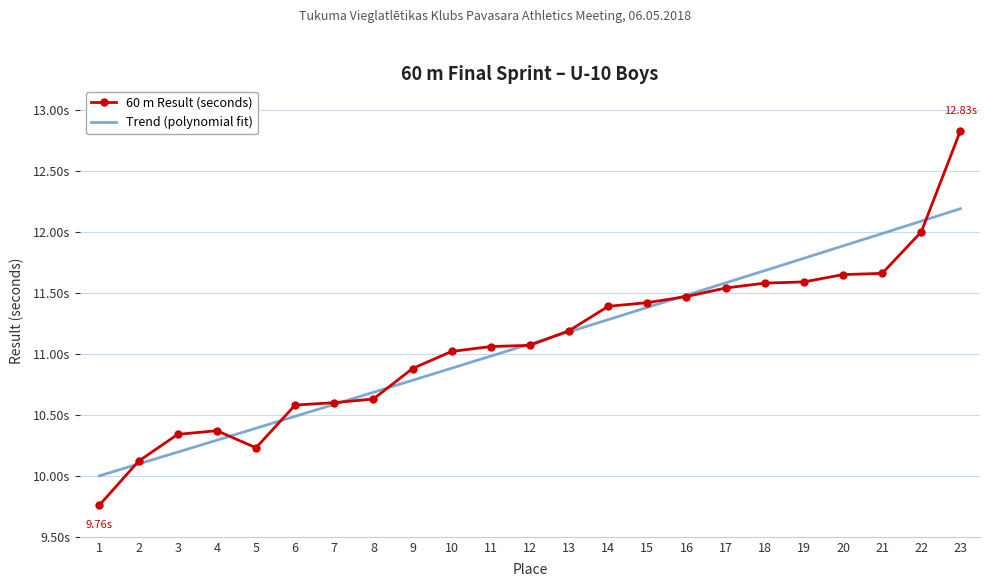

What is the value of the 8th point from the left?

10.6